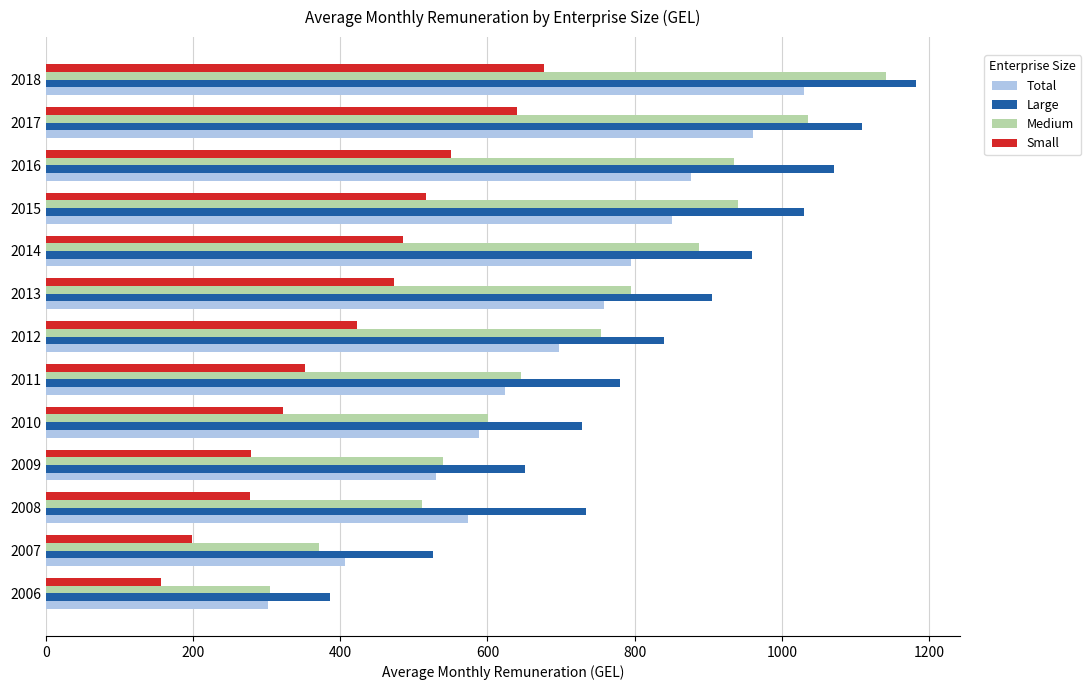

What is the average value of the Large series?

838.8